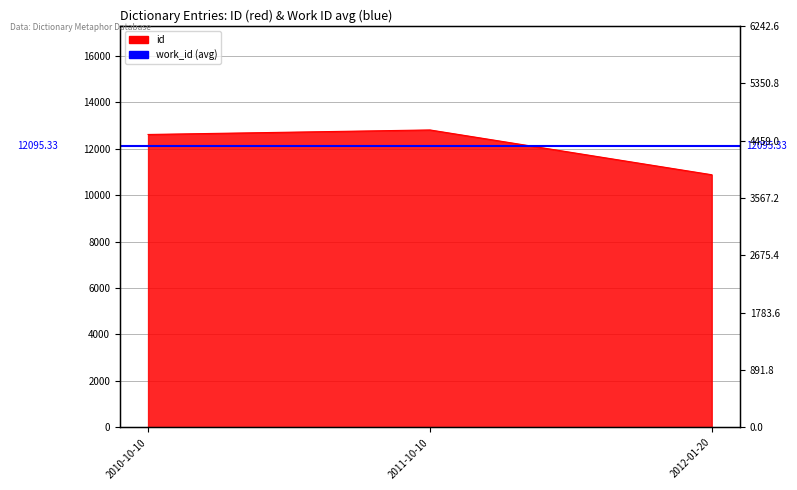

Reading left to right, list all the values displayed in this chart.

12608	12803	10875